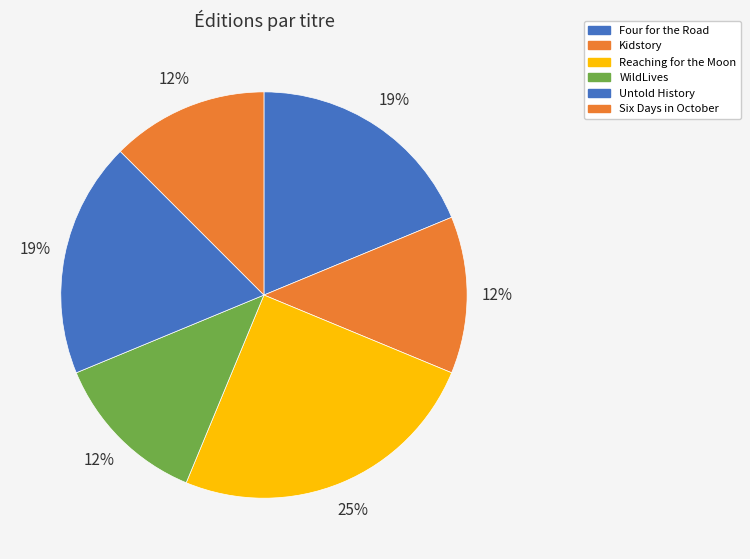

How many slices are in this pie chart?

6